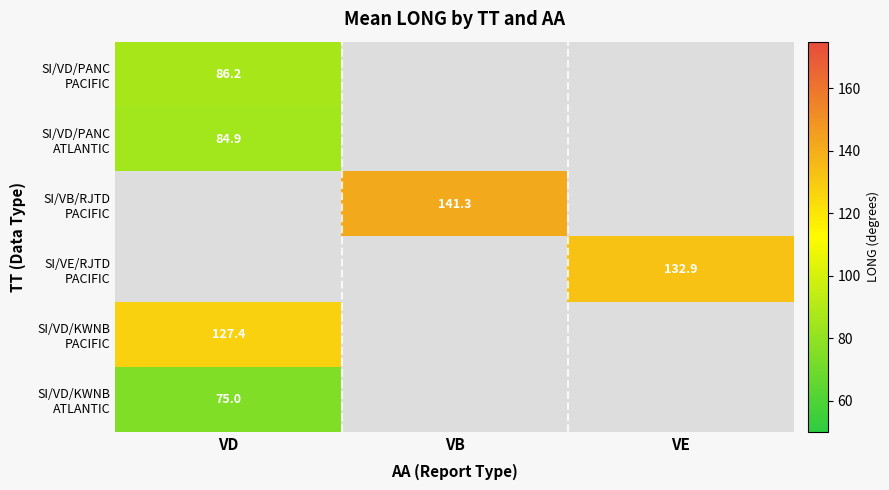

Is it true that SI/VD/KWNB ATLANTIC equals 75.0 at VD?

True